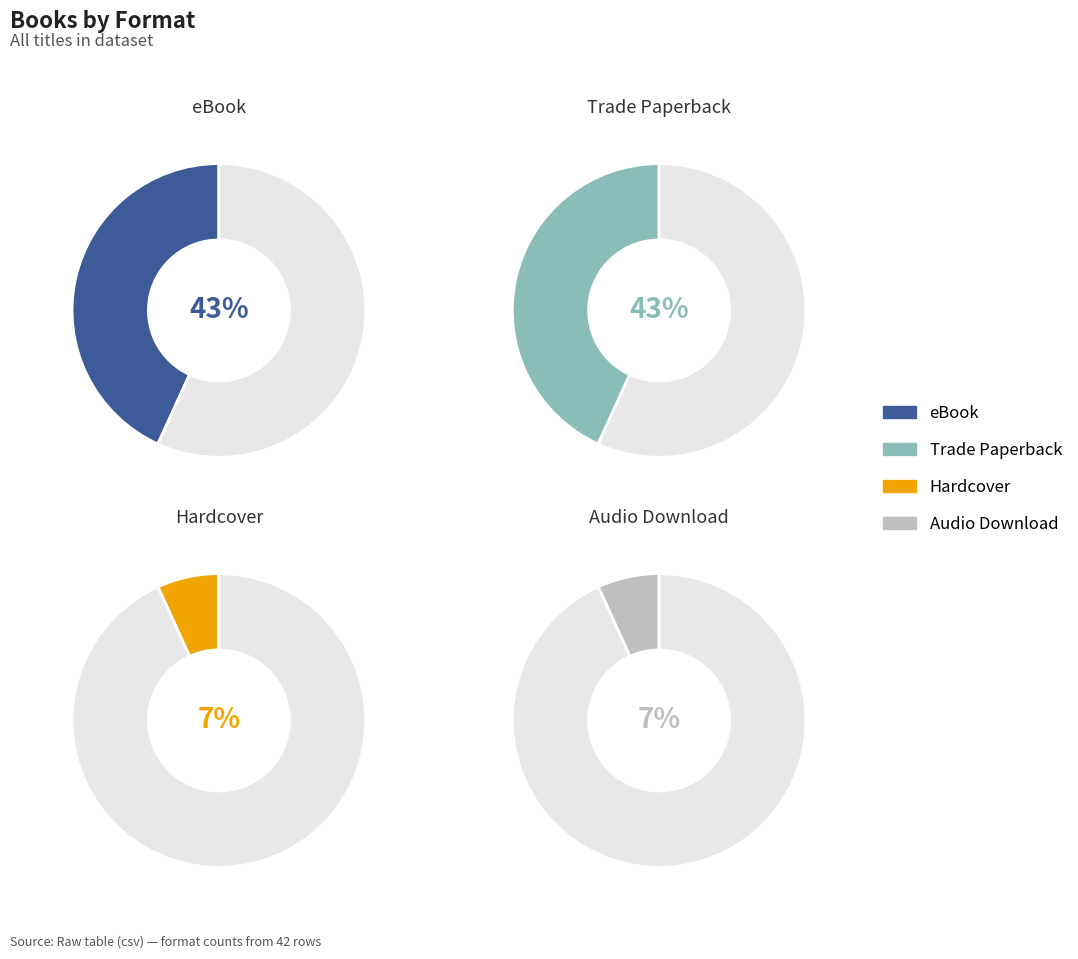

The Audio Download slice represents 7% of the pie. True or false?

True